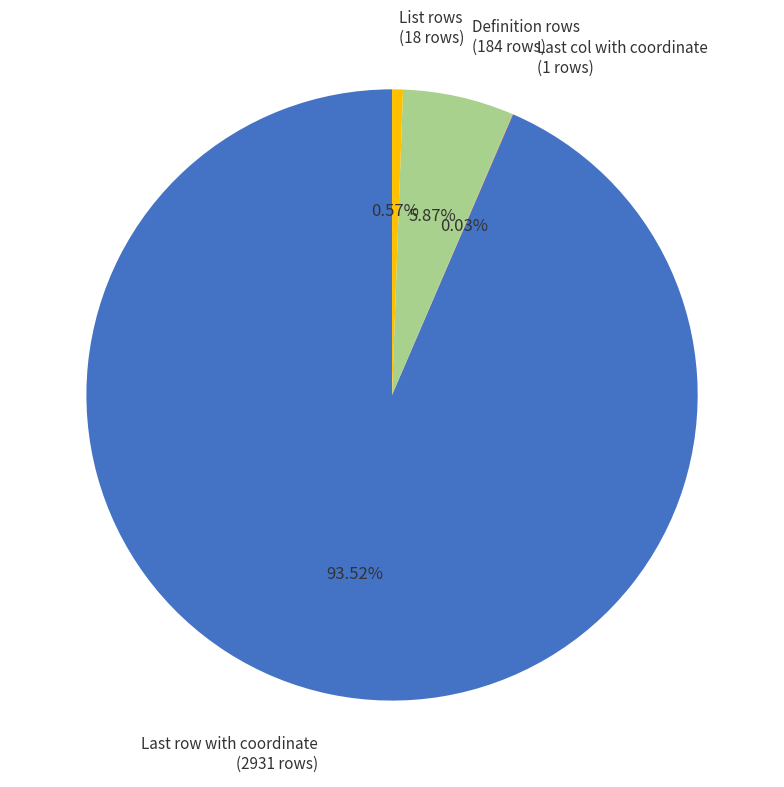

Which category has the biggest portion of the pie?

Last row with coordinate